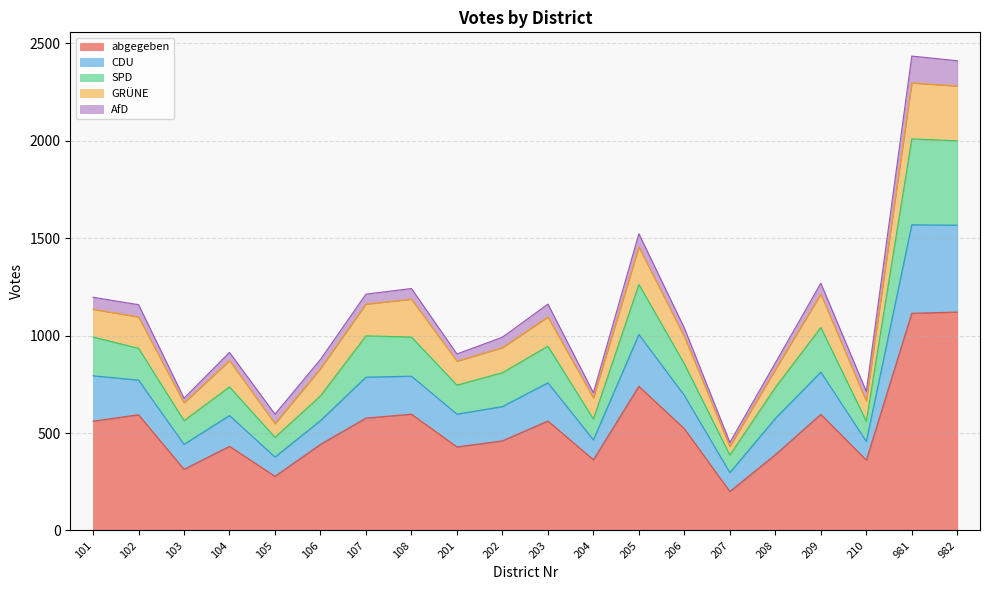

How many interior local valleys does the CDU series have?

6